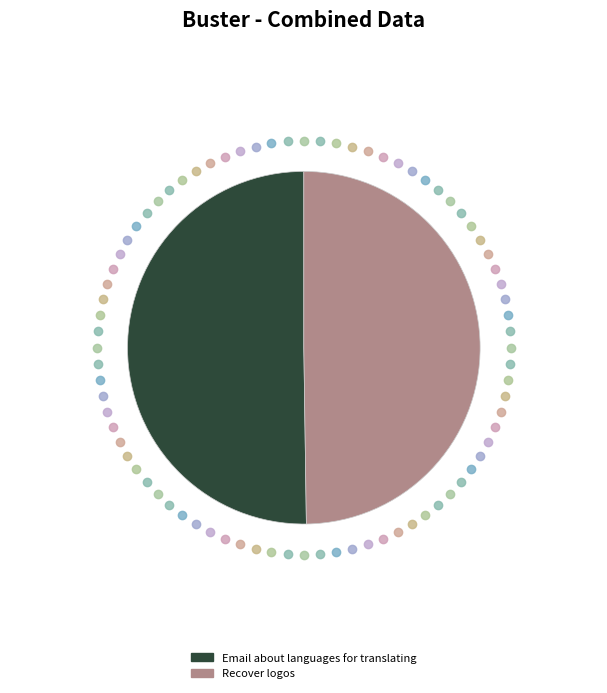

Combined, do Recover logos and Email about languages for translating account for over 50%?

Yes